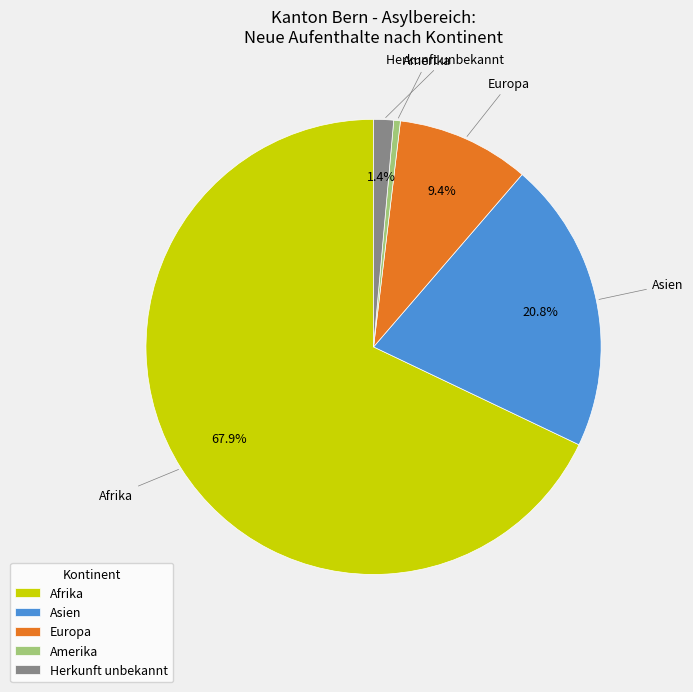

How many slices are in this pie chart?

5